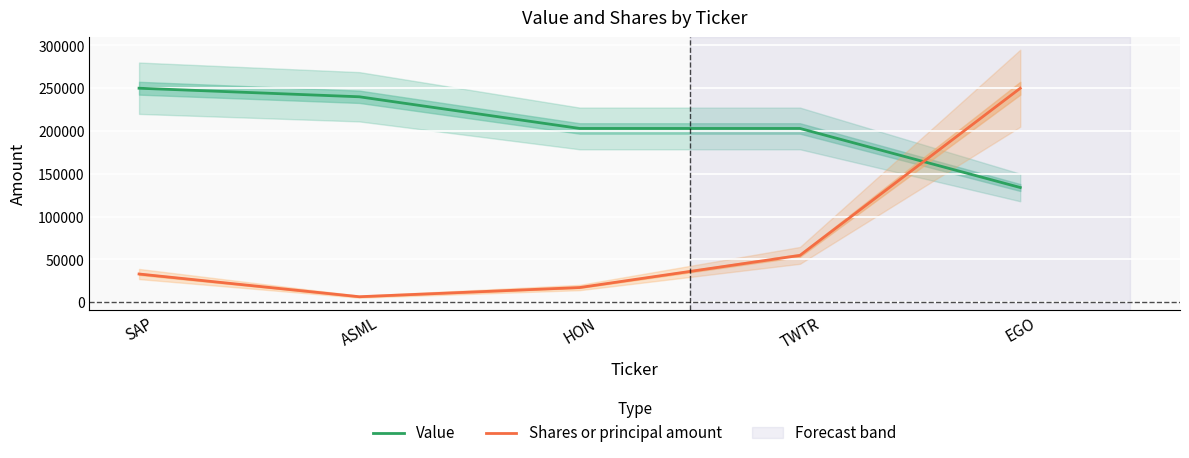

List the series in order of their overall mean, lowest first.

Shares or principal amount, Value